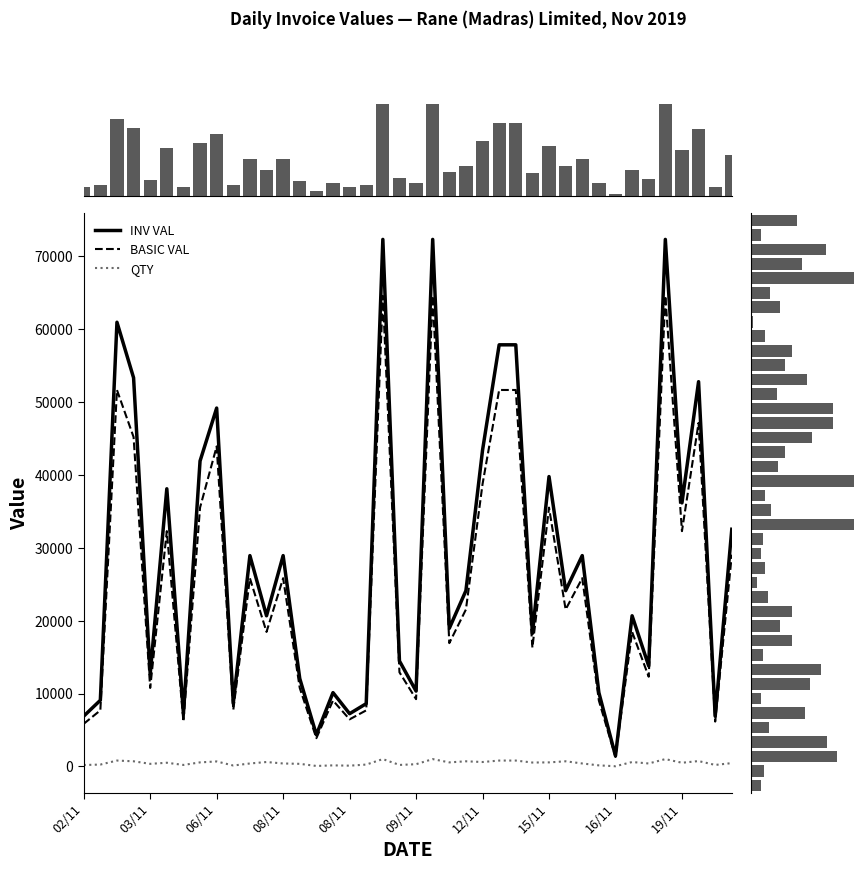

At 19/11, list the series in order from largest to smallest.

INV VAL, BASIC VAL, QTY